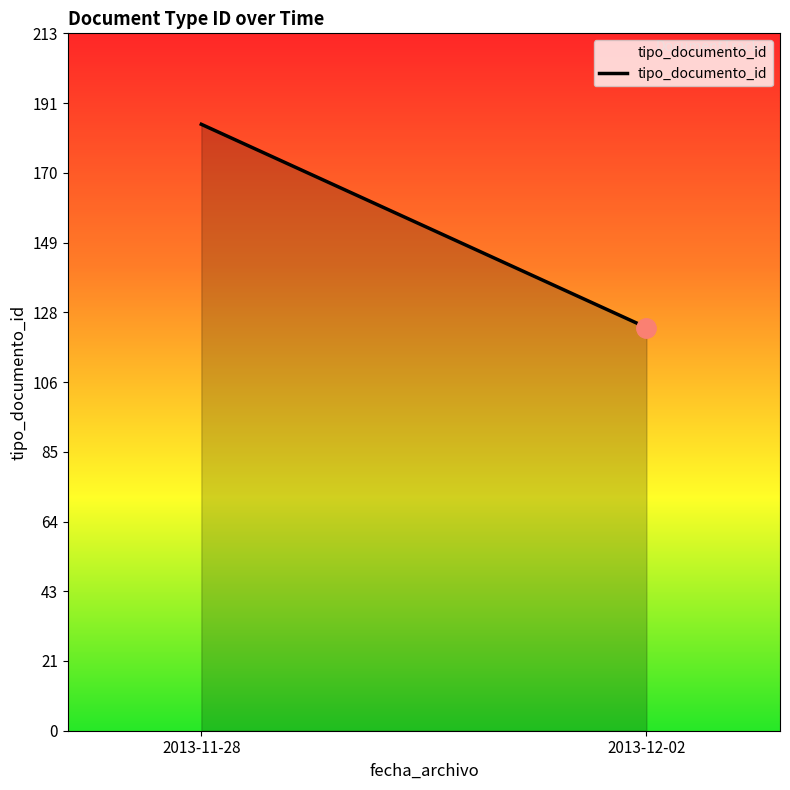

What is the label of the 2nd point from the right?

2013-11-28